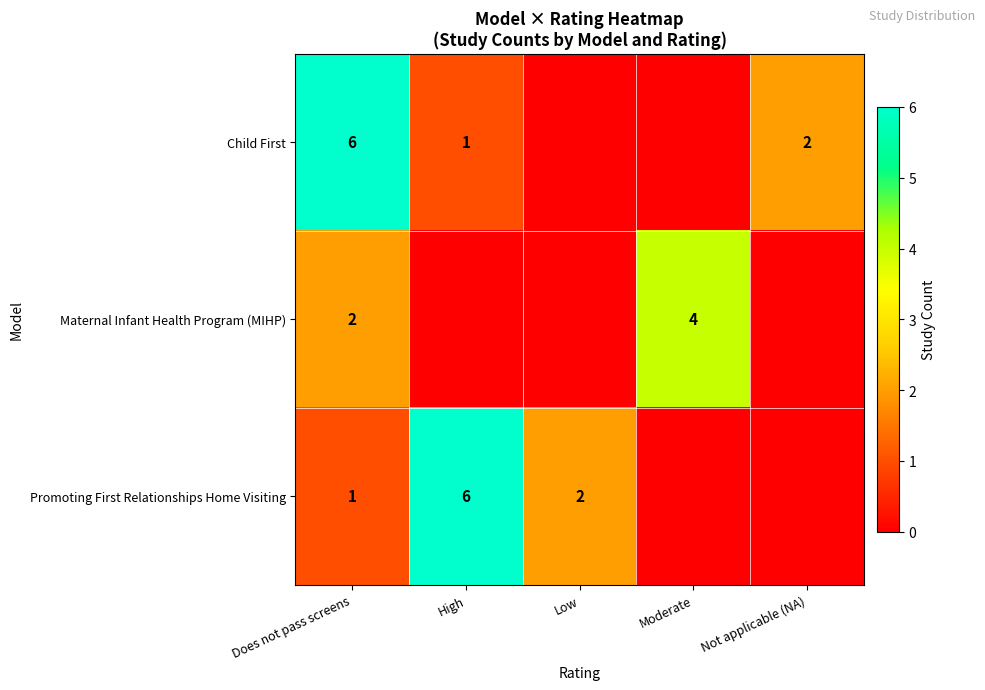

Is it true that Maternal Infant Health Program (MIHP) equals 7 at Moderate?

False